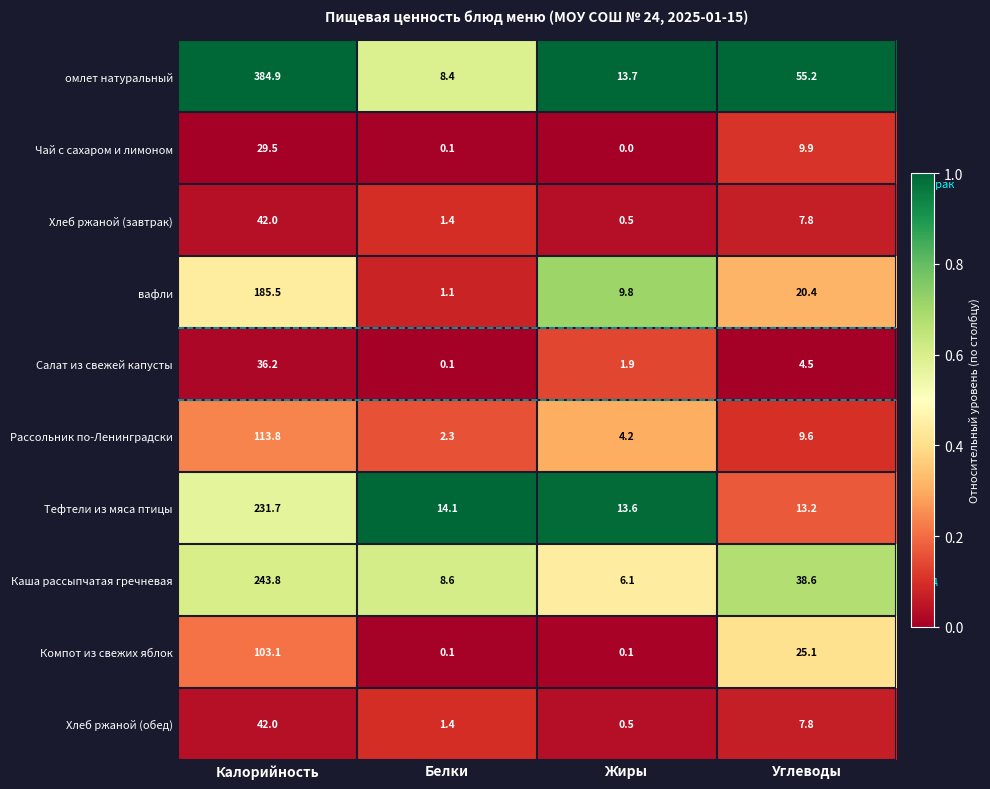

How many distinct data groups are displayed?

10